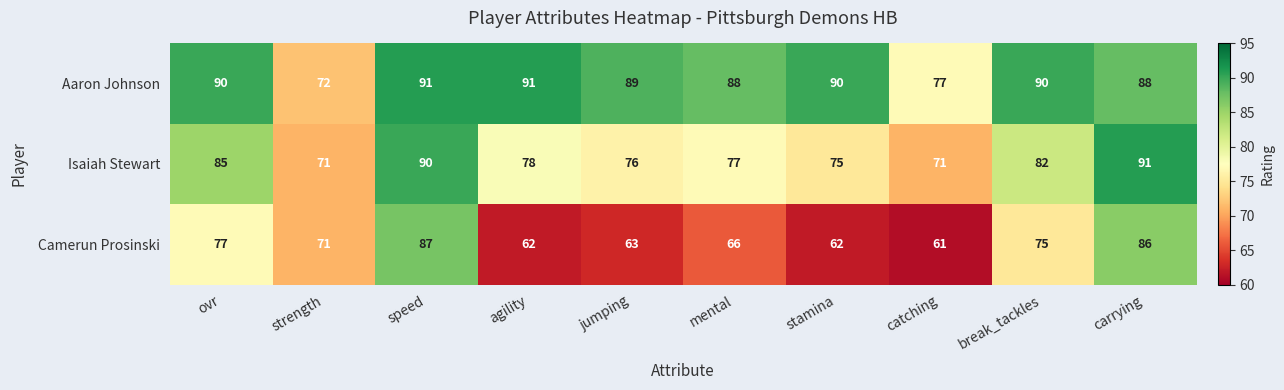

What is the sum of all Isaiah Stewart values?

796